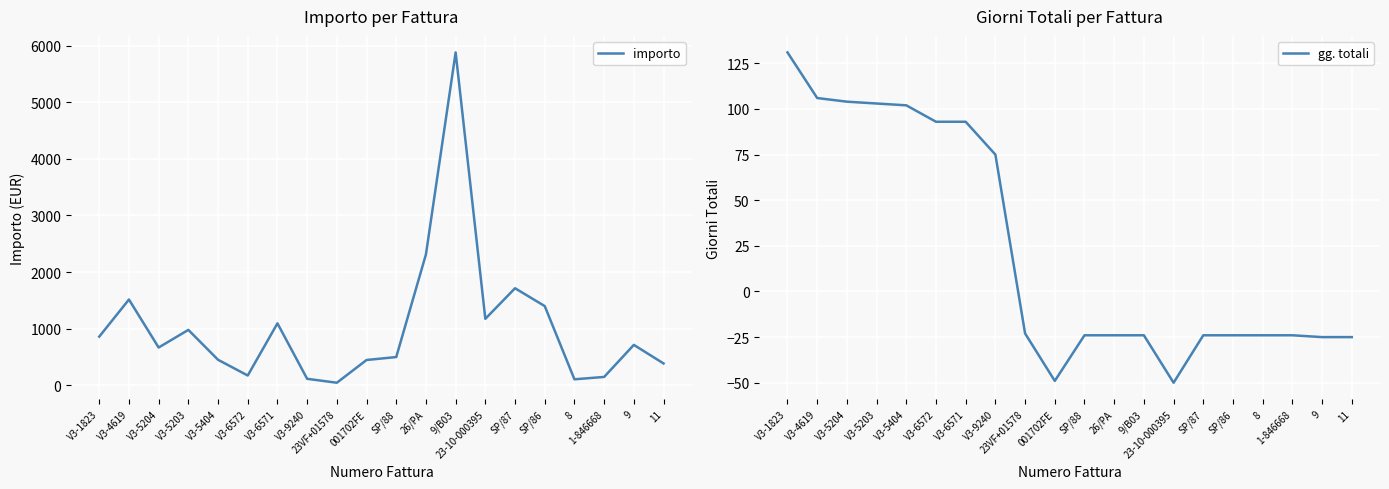

At which category does importo reach its first local valley?

V3-5204